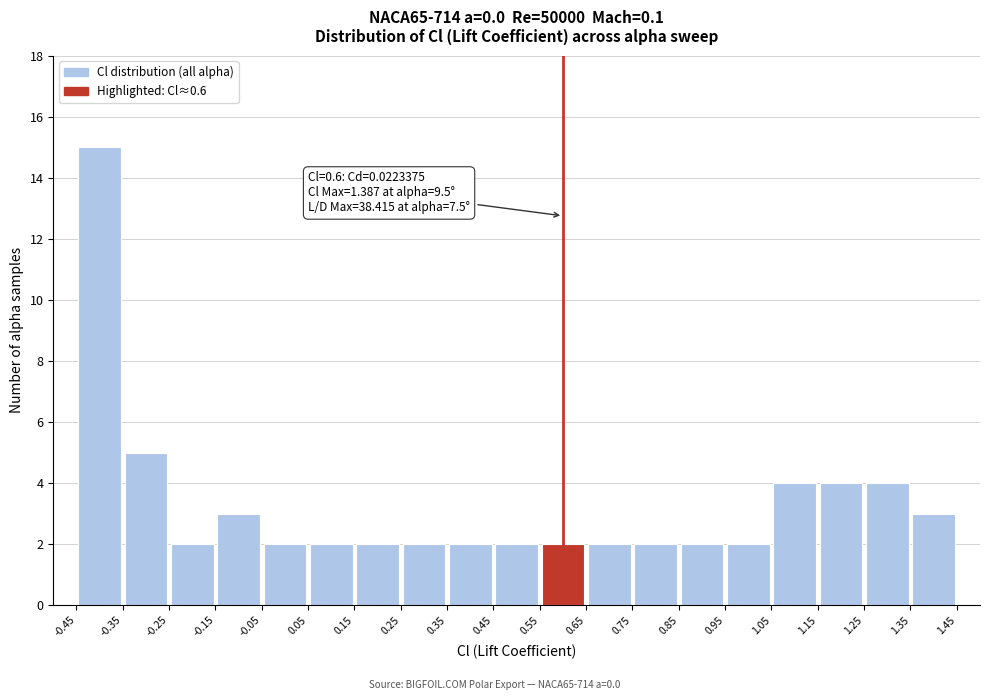

Over which range of the x-axis is the bar tallest?

-0.45 to -0.35